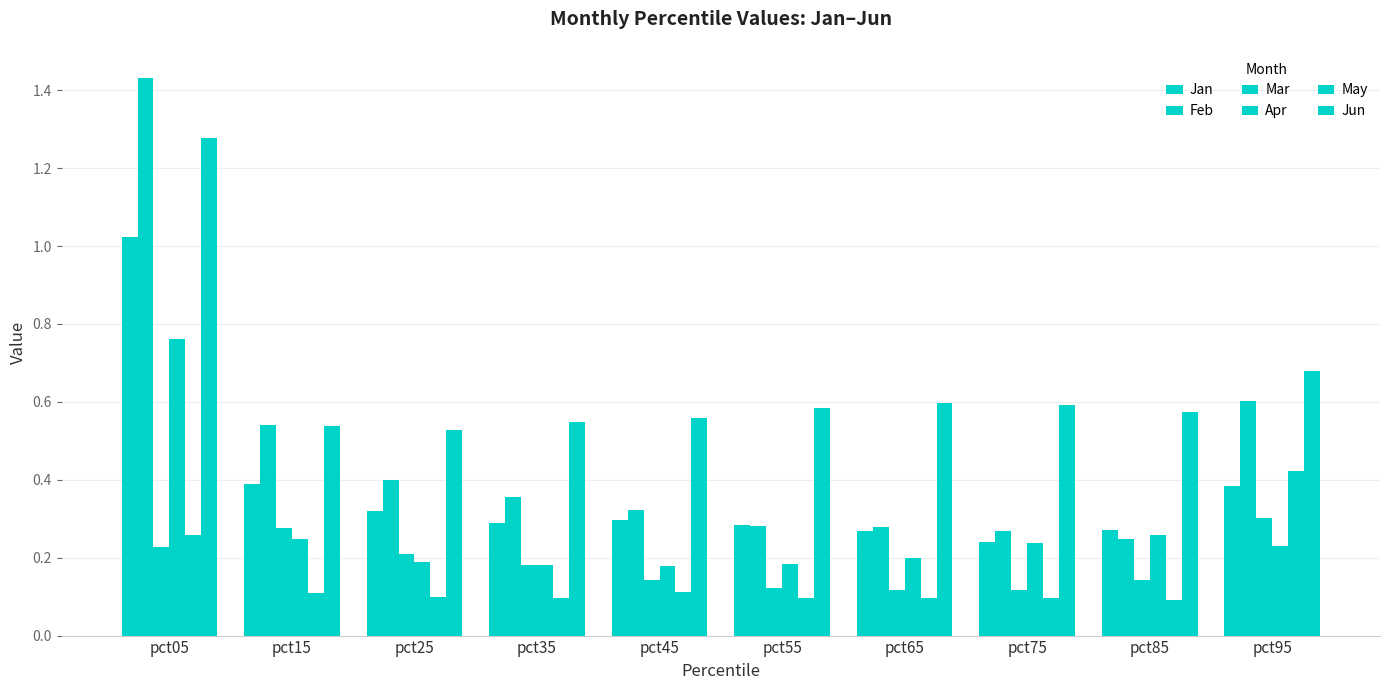

How many series are shown in this chart?

6